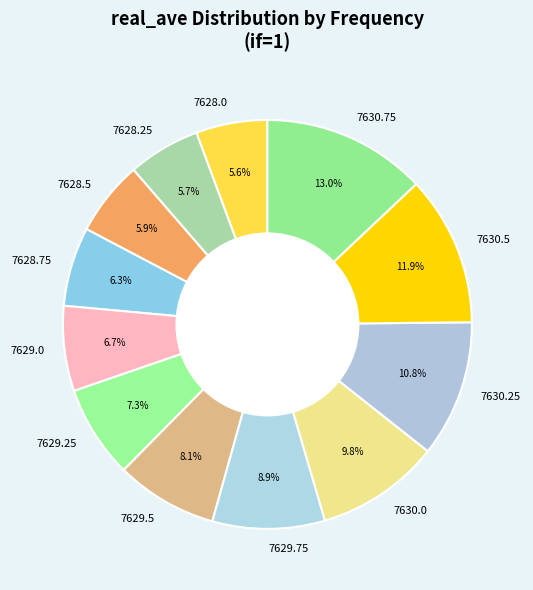

How many slices are in this pie chart?

12